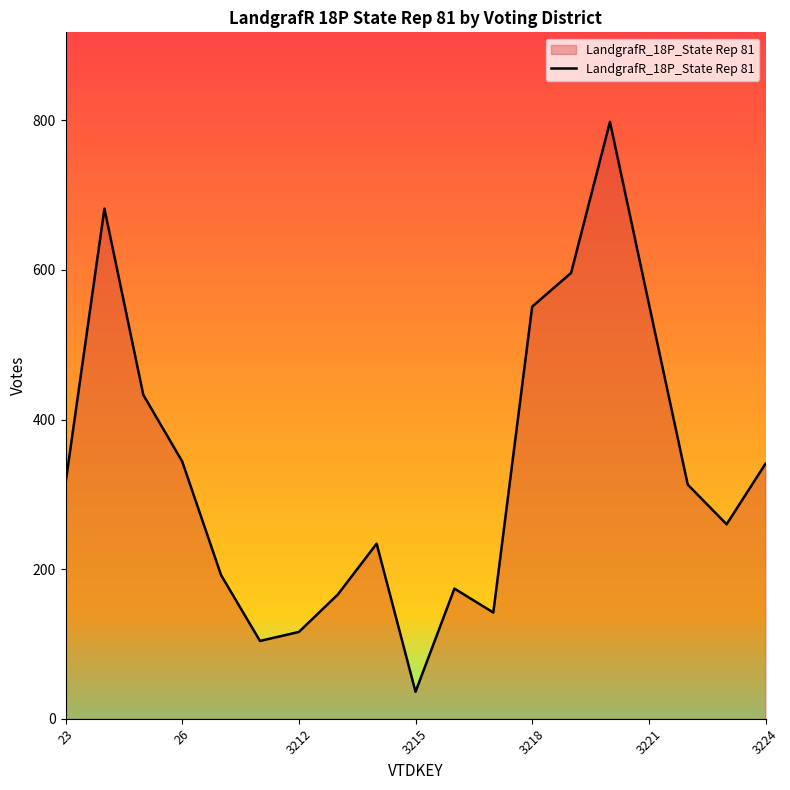

What is the maximum value shown in the chart?

798